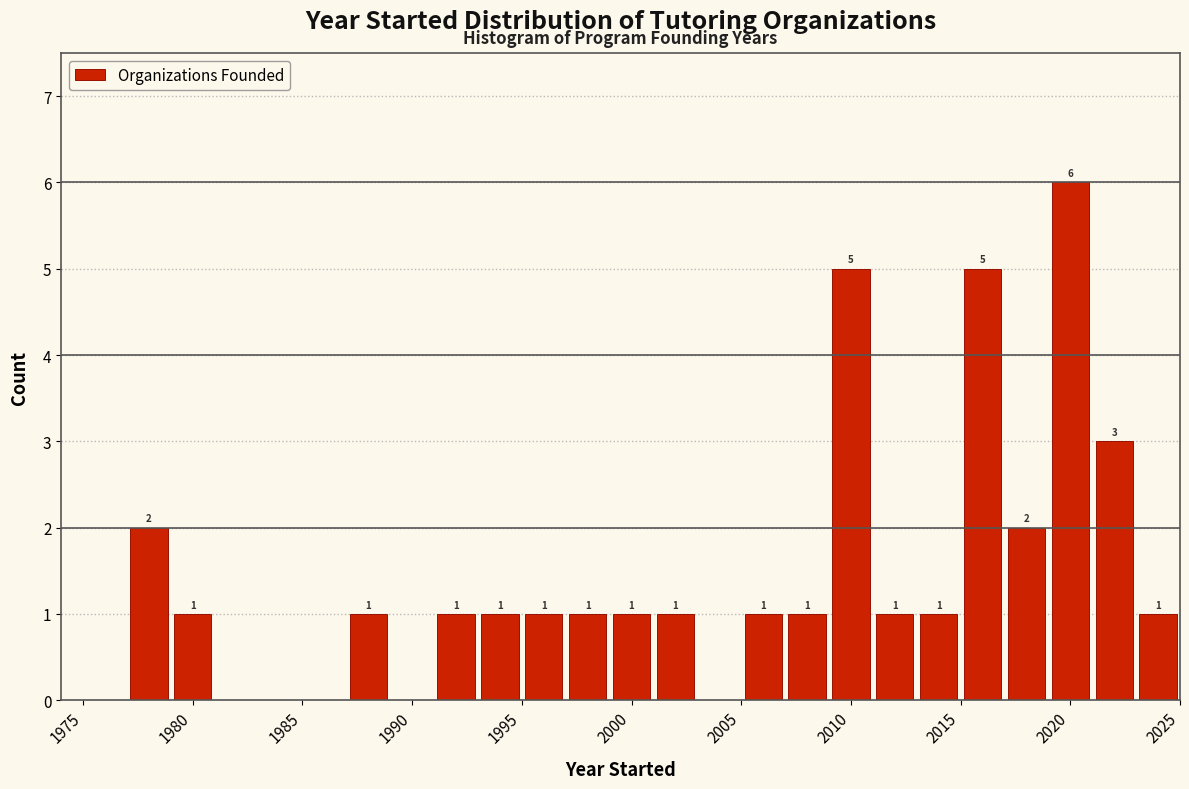

Which range on the x-axis has the tallest bar?

2019 to 2021